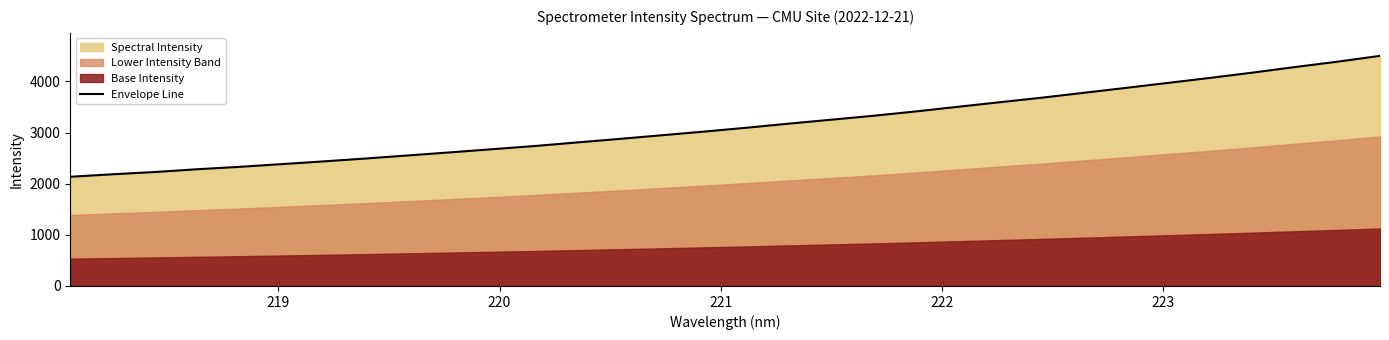

What is the highest value of the Envelope Line series?

4499.2